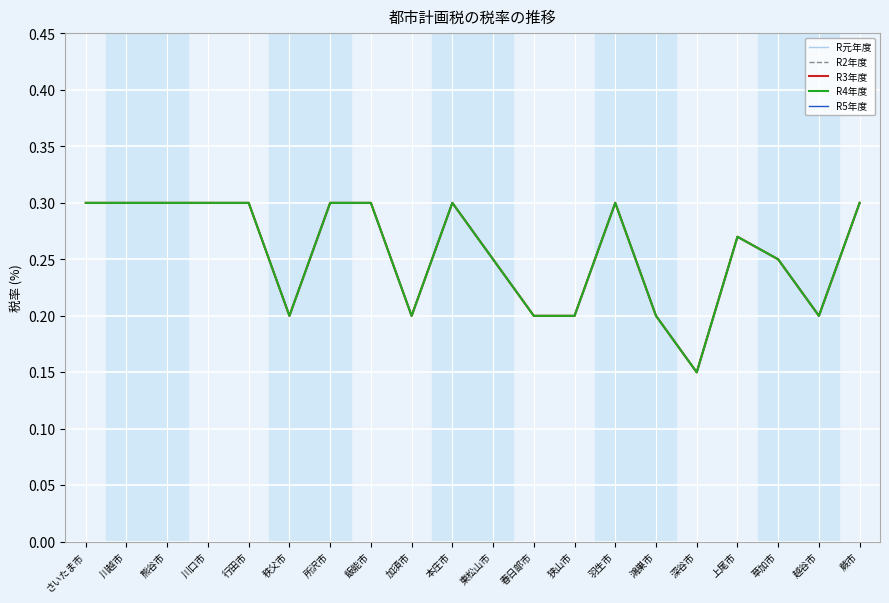

Which series changed the most between 秩父市 and 羽生市?

R元年度